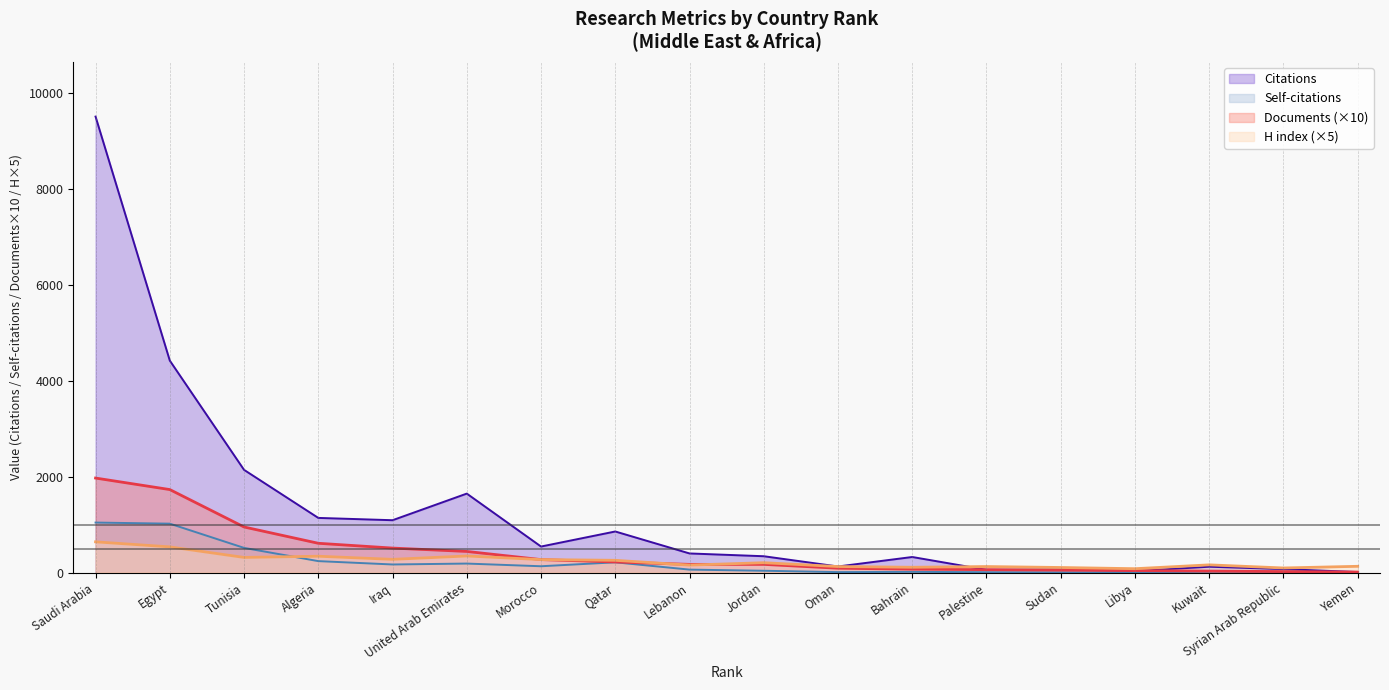

What is the spread (max minus min) of values at Bahrain?

310